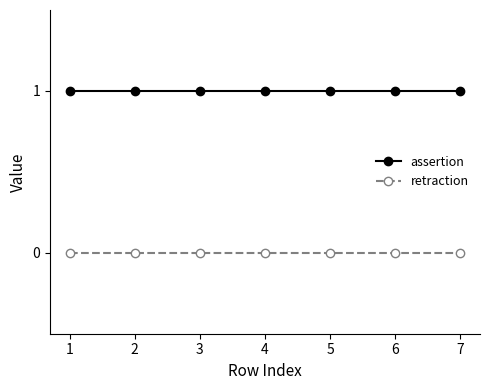

Count the number of categories in the chart.

7